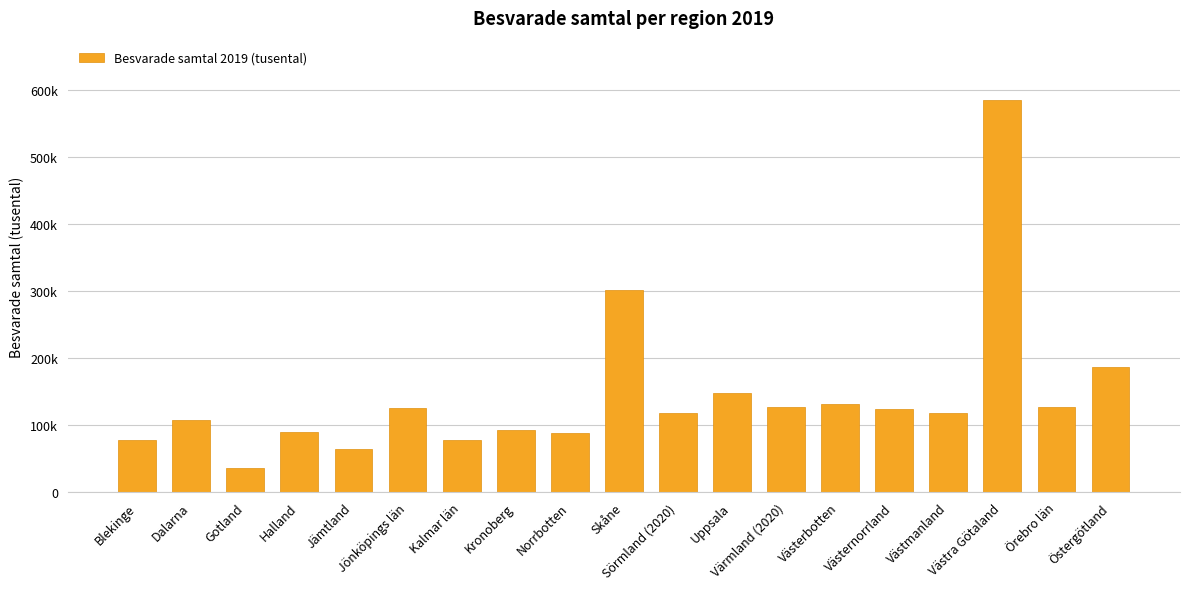

Which category has the lowest value across all series?

Gotland